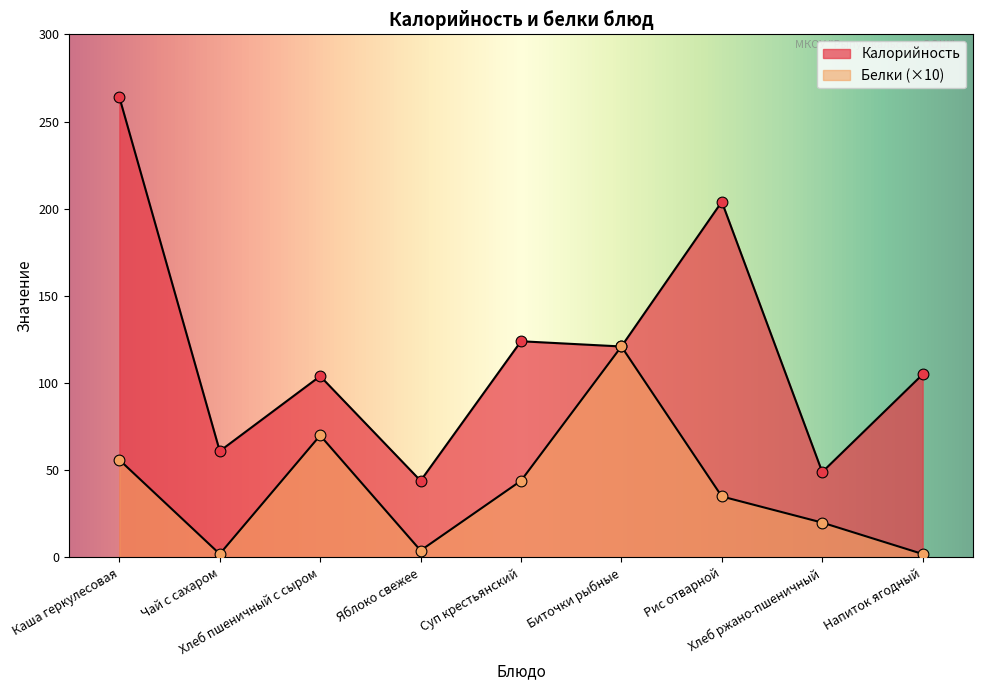

What are all the series names shown in the legend?

Калорийность, Белки